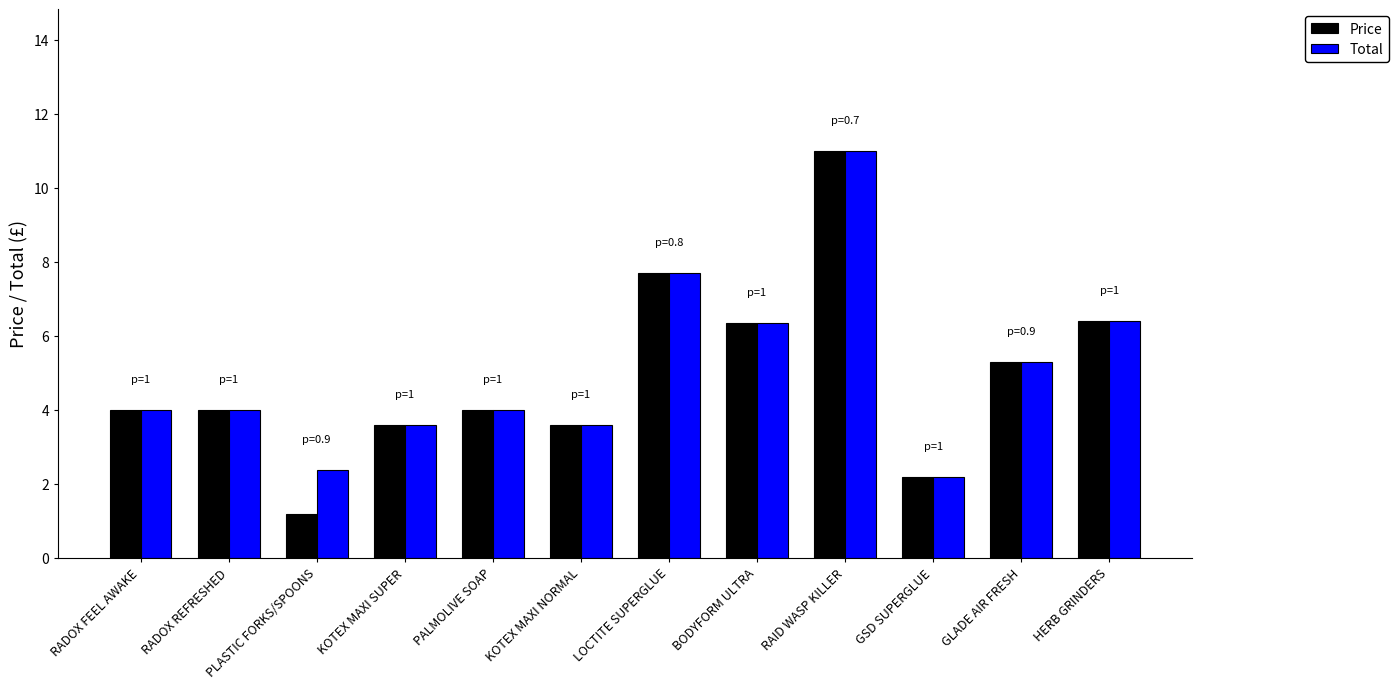

At which label does Price first exceed 3?

RADOX FEEL AWAKE